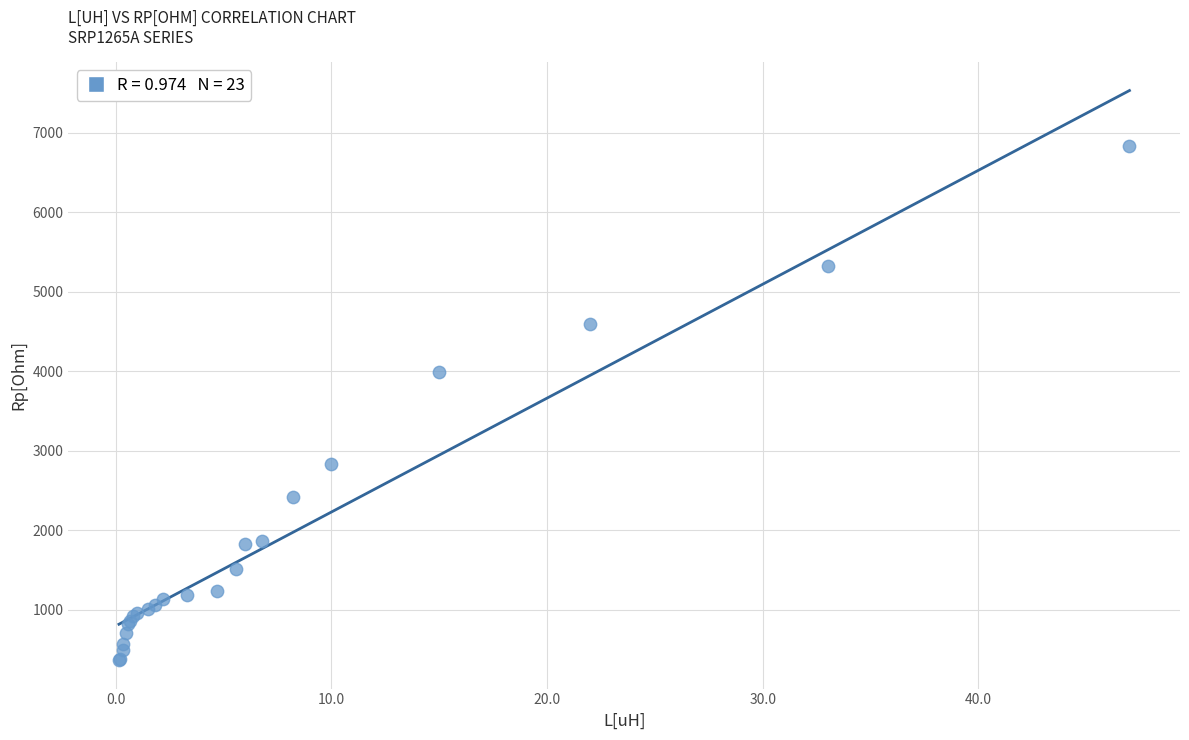

What Y value in the scatter plot is closest to 3599?

3992